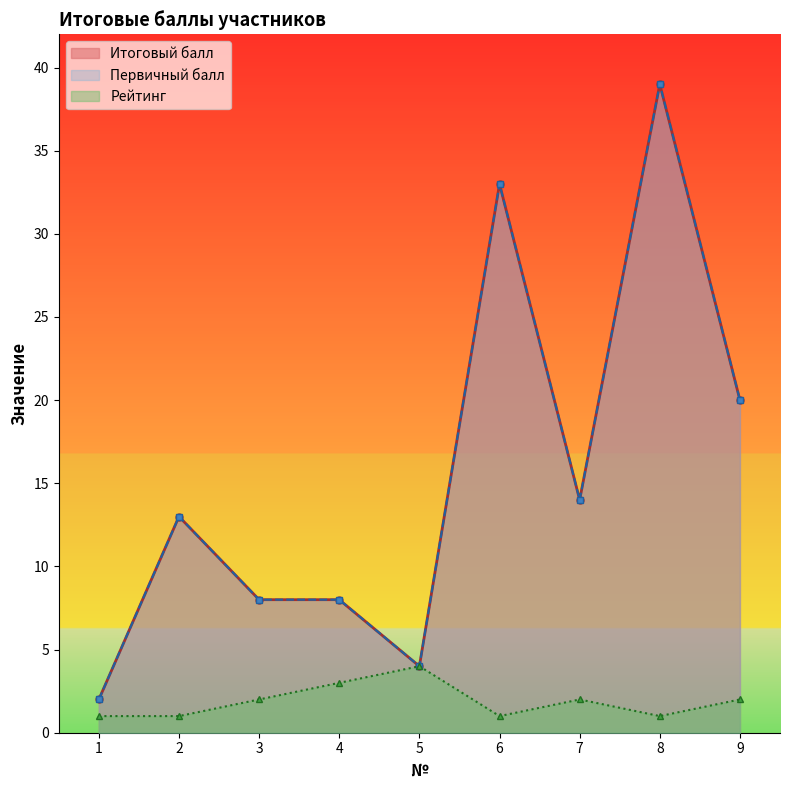

True or false: Итоговый балл has more than 2 interior local peaks.

True